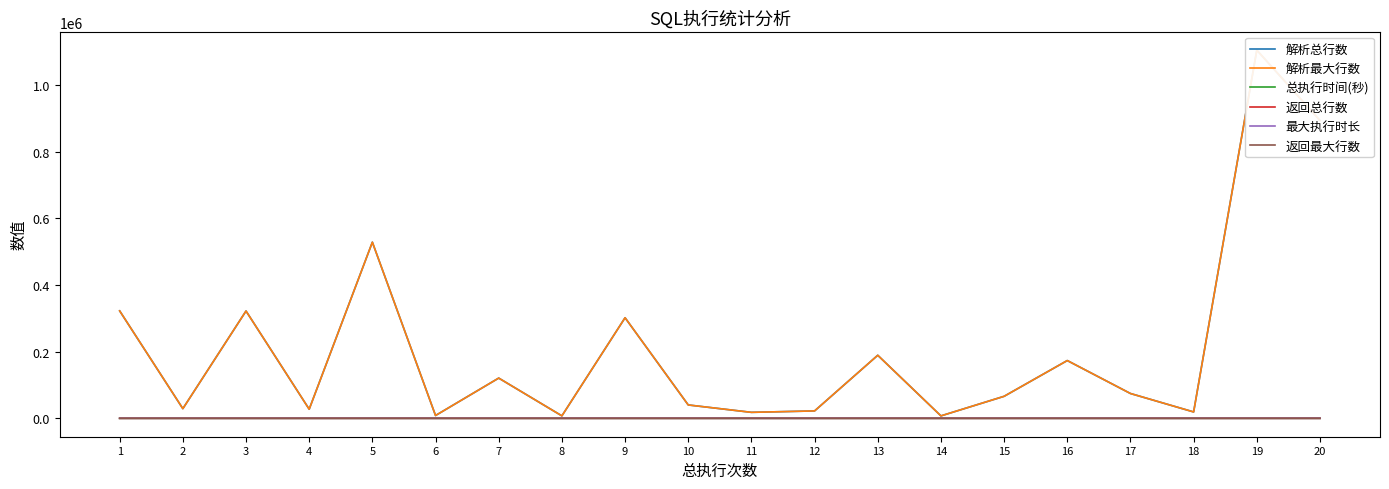

List the labels in order of 总执行时间(秒) value, smallest first.

2, 4, 9, 10, 14, 18, 1, 8, 11, 17, 3, 6, 13, 15, 7, 12, 19, 5, 16, 20